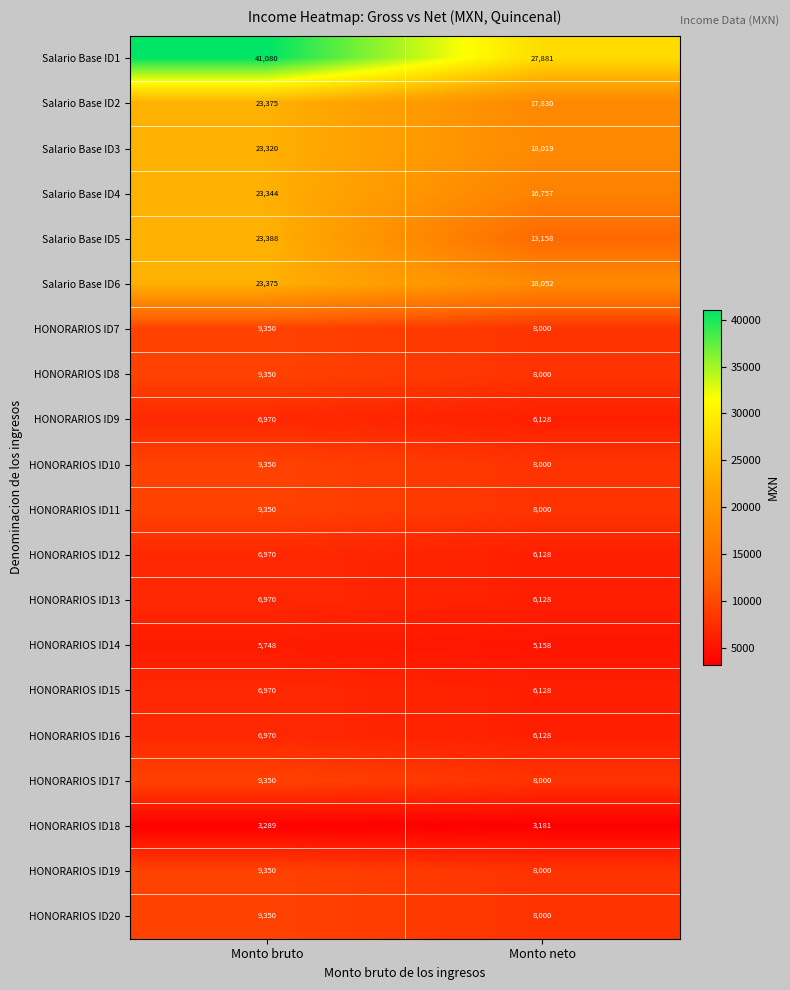

How many categories are shown in the chart?

2